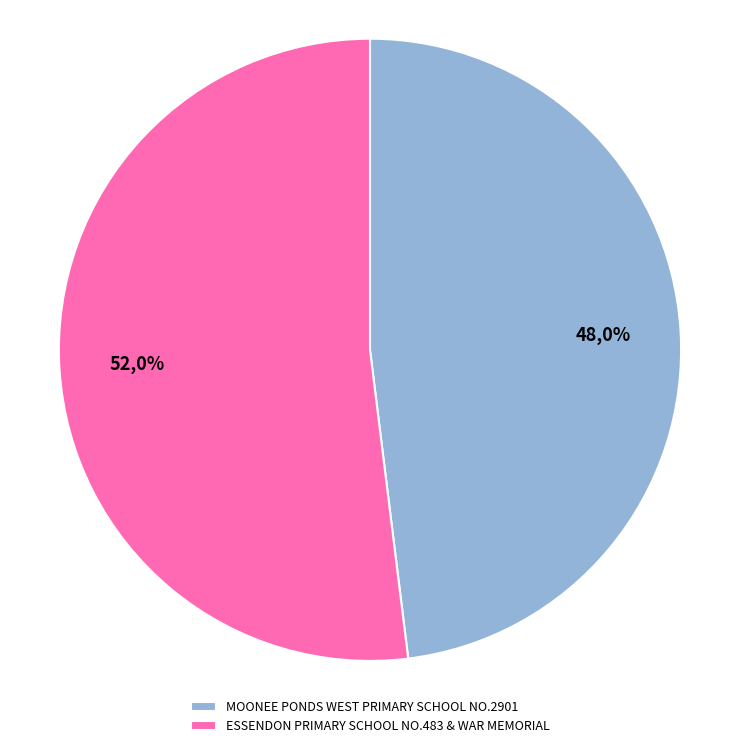

Between ESSENDON PRIMARY SCHOOL NO.483 & WAR MEMORIAL and MOONEE PONDS WEST PRIMARY SCHOOL NO.2901, which is larger?

ESSENDON PRIMARY SCHOOL NO.483 & WAR MEMORIAL